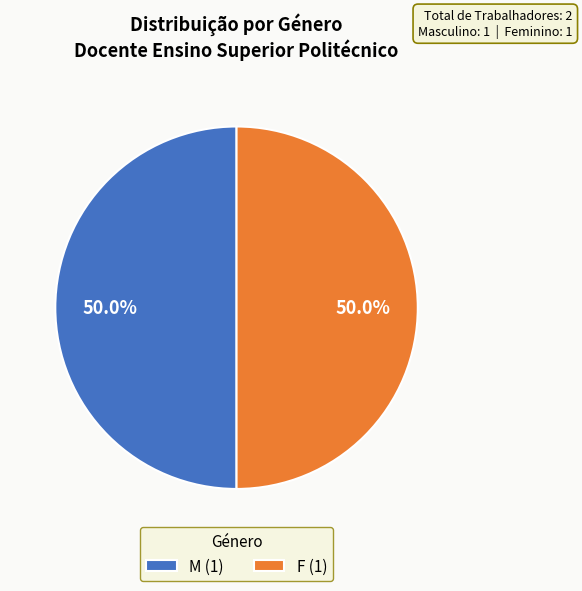

What portion of the pie excludes F (1)?

50.0%